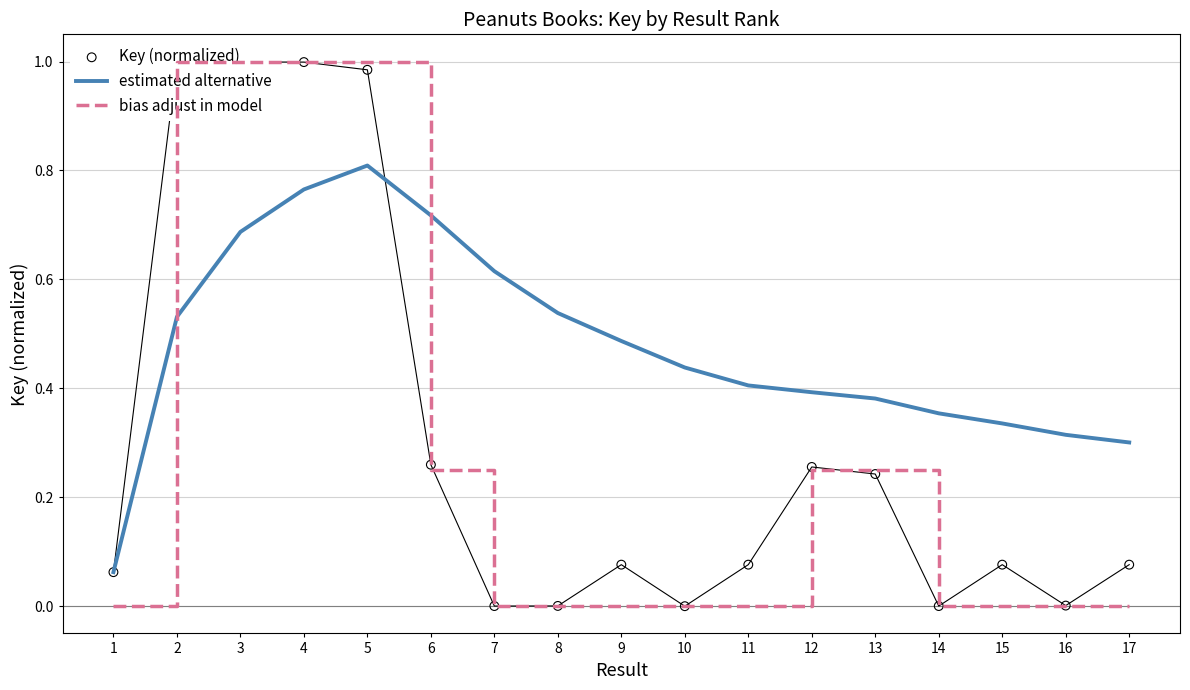

At how many categories does at least one series exceed 0?

17